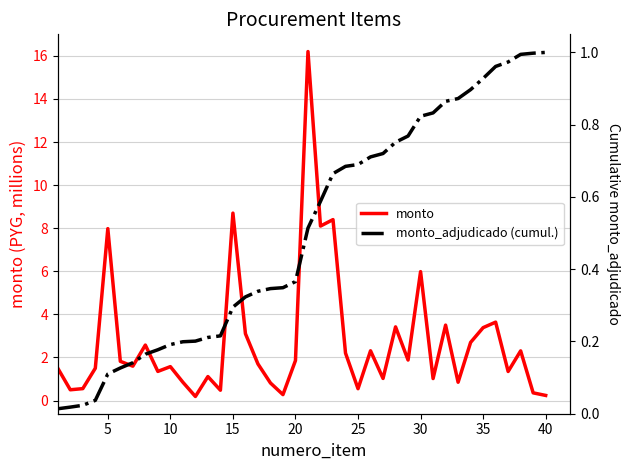

Reading right to left, list all the values displayed in this chart.

monto: 0.2	0.4	2.3	1.4	3.6	3.4	2.7	0.8	3.5	1.0	6.0	1.9	3.4	1.0	2.3	0.6	2.2	8.4	8.1	16.2	1.9	0.3	0.8	1.7	3.1	8.7	0.5	1.1	0.2	0.9	1.6	1.4	2.6	1.6	1.8	8.0	1.5	0.6	0.5	1.5
monto_adjudicado (cumul.): 1.0	1.0	1.0	1.0	1.0	0.9	0.9	0.9	0.9	0.8	0.8	0.8	0.8	0.7	0.7	0.7	0.7	0.7	0.6	0.5	0.4	0.3	0.3	0.3	0.3	0.3	0.2	0.2	0.2	0.2	0.2	0.2	0.2	0.1	0.1	0.1	0.0	0.0	0.0	0.0